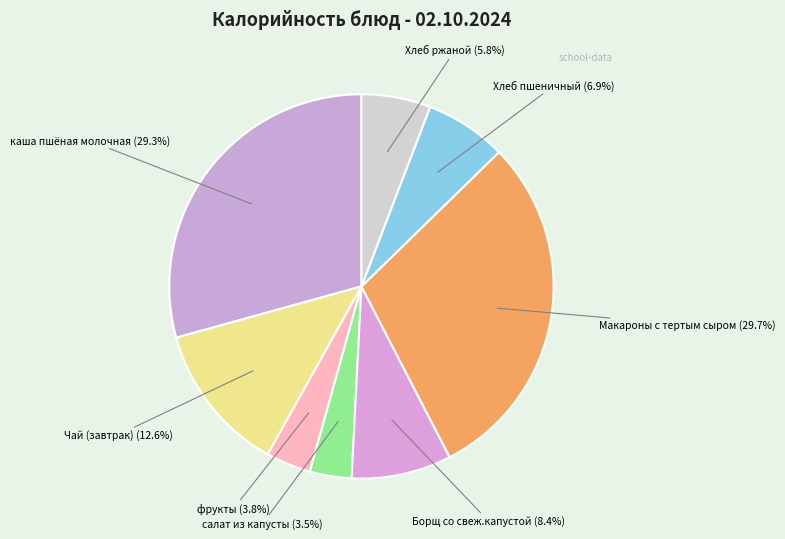

To the nearest percent, what is the combined percentage of салат из капусты and Борщ со свеж.капустой?

12%